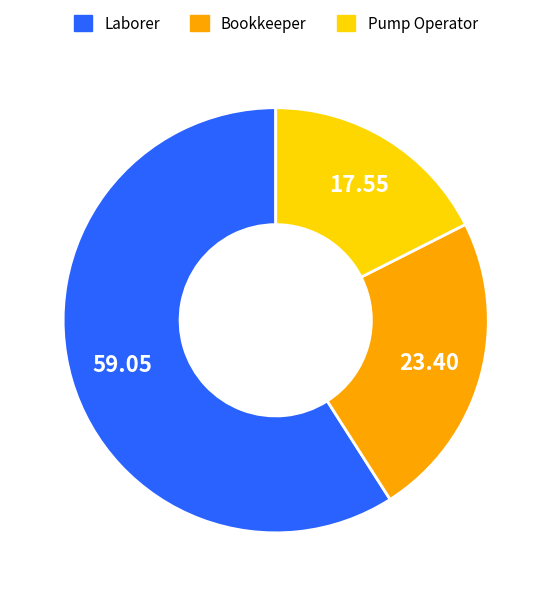

Does any single category account for the majority?

Yes